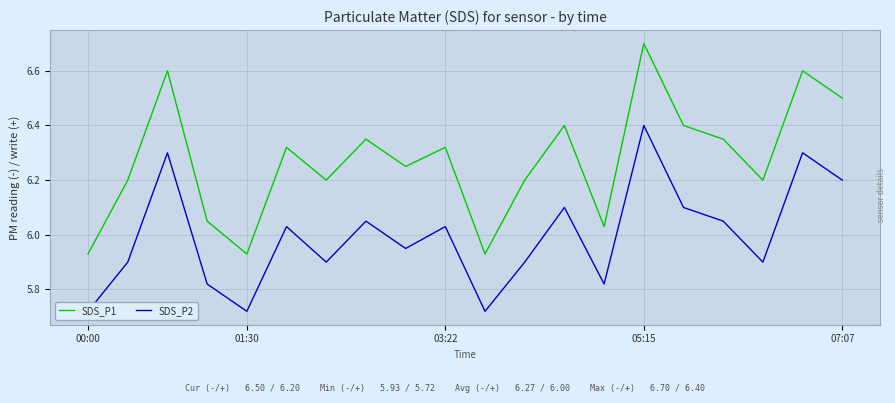

Rank the series by their maximum value, from highest to lowest.

SDS_P1, SDS_P2